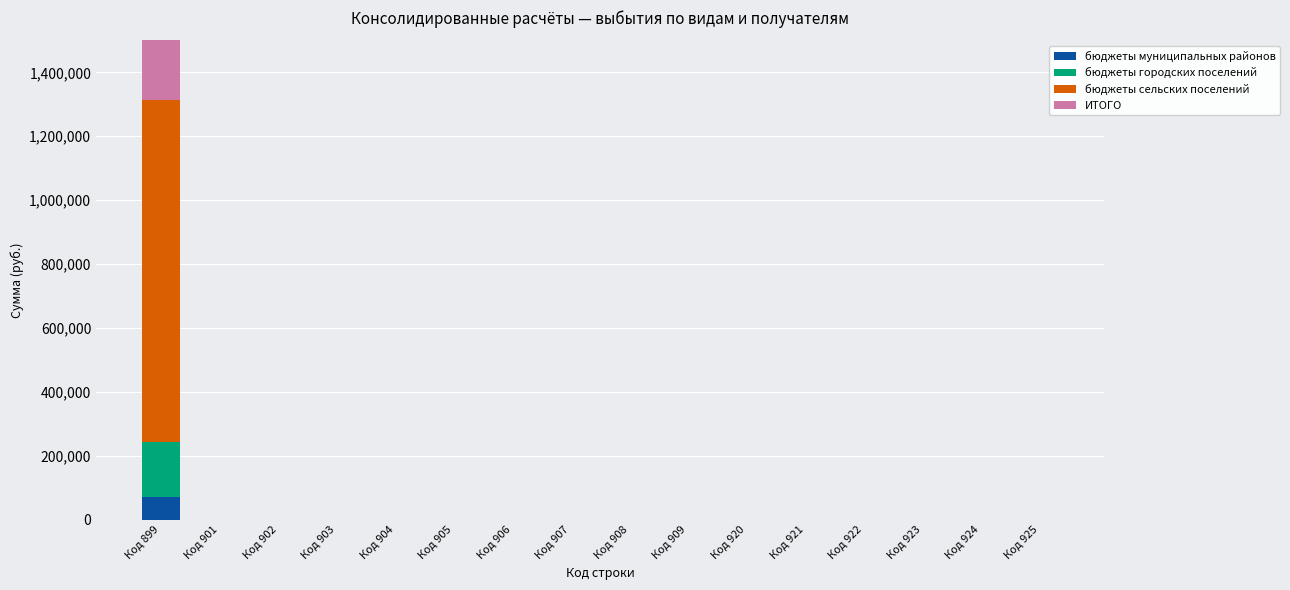

How many series are shown in this chart?

4